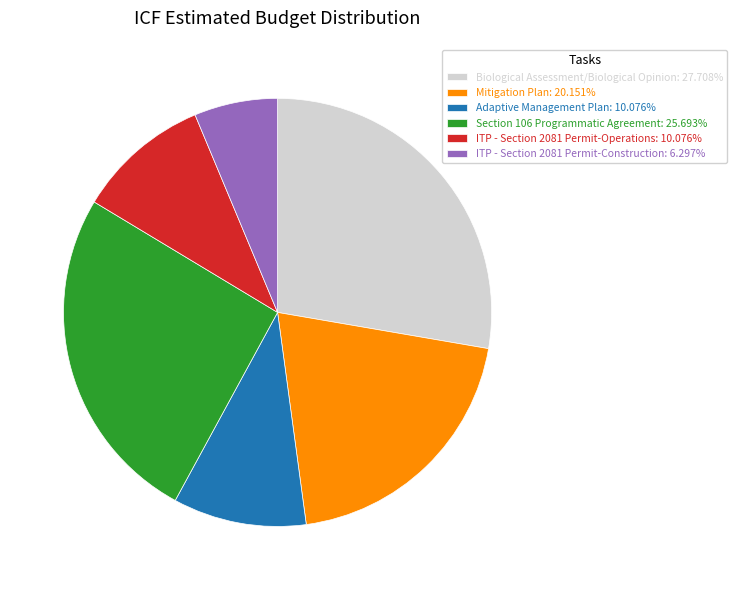

Is there a majority slice in this chart?

No